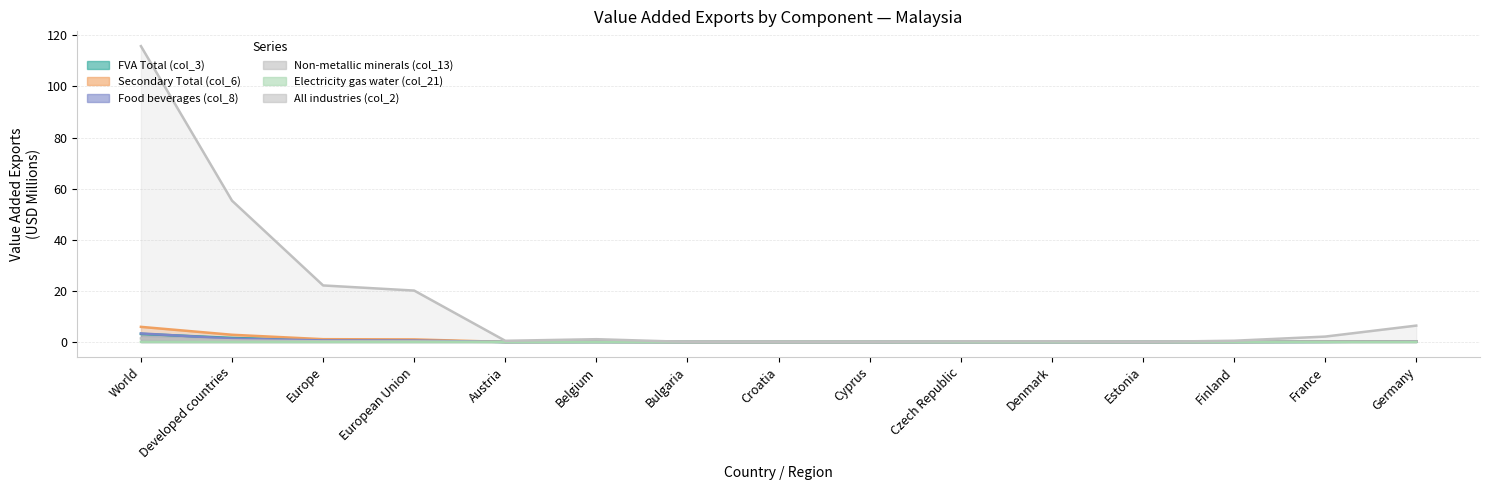

At how many categories does at least one series exceed 55?

2